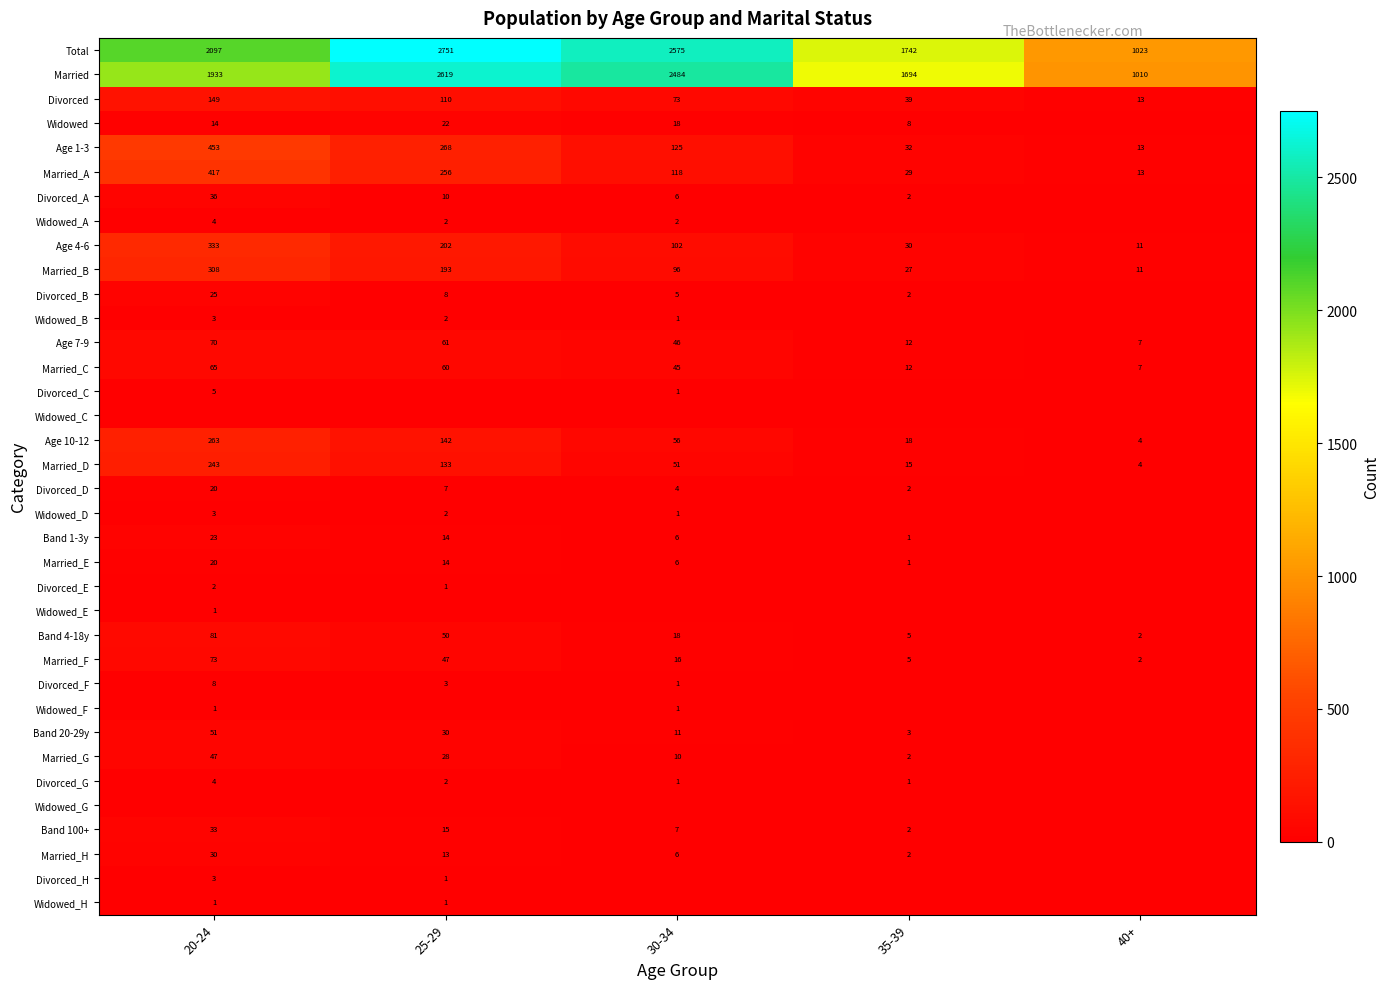

Is the value of Married at 40+ greater than the value of Widowed_D at 25-29?

Yes